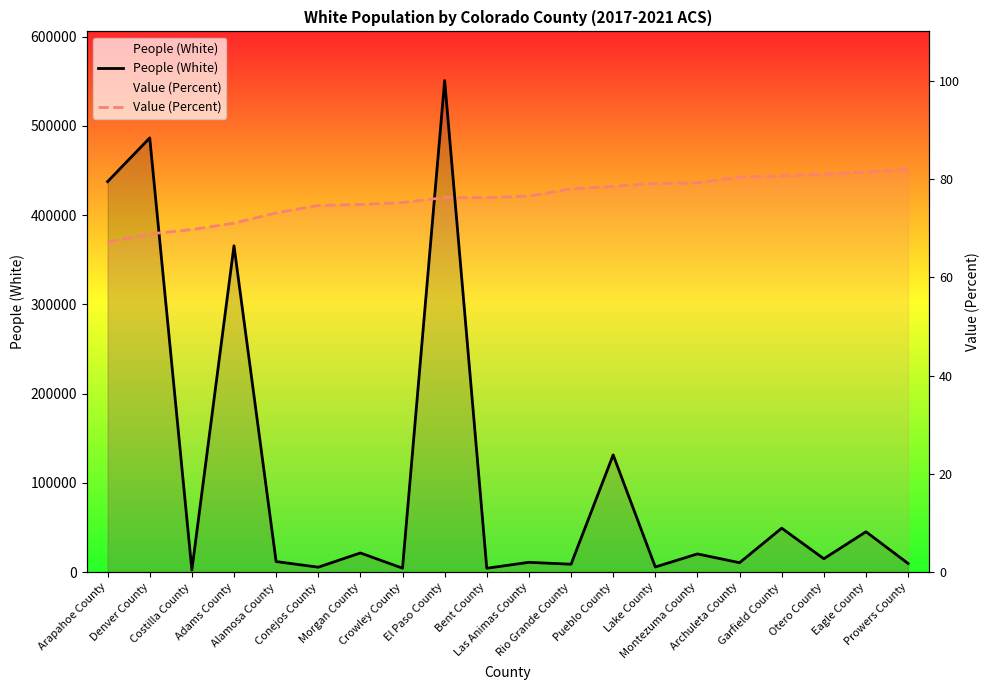

How many data points does each series have?

20